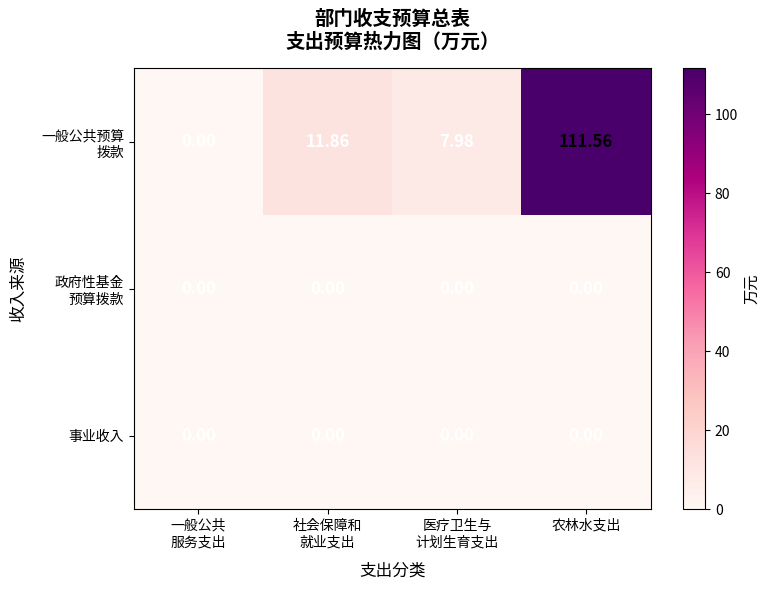

At which category is the sum across all series the highest?

农林水支出